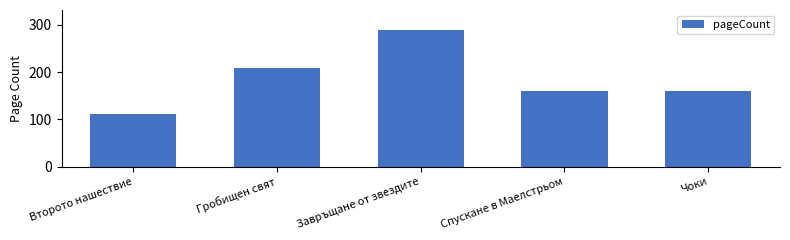

Which label corresponds to the largest value in the chart?

Завръщане от звездите